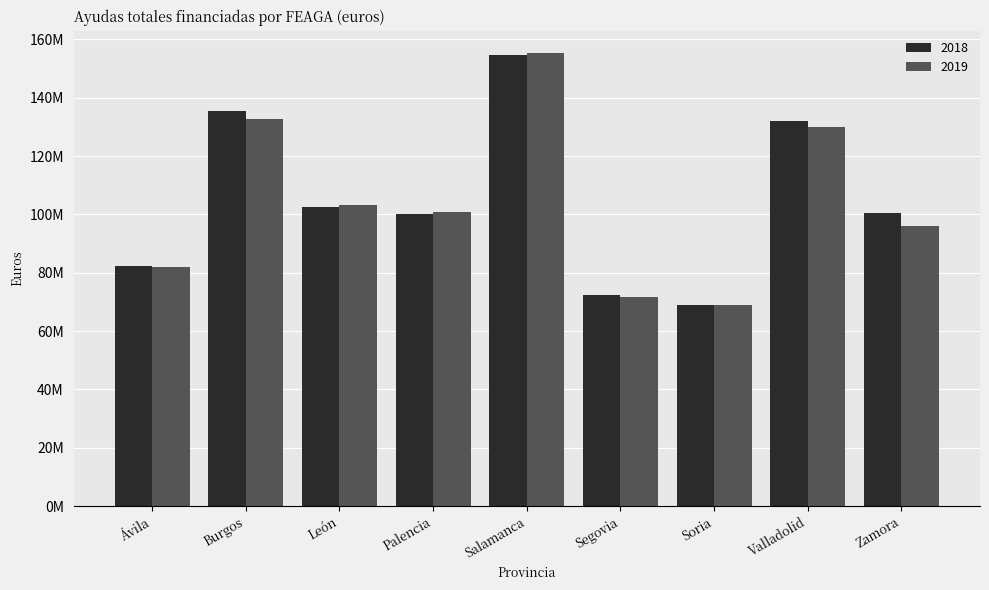

Which series has the largest range (max minus min)?

2019